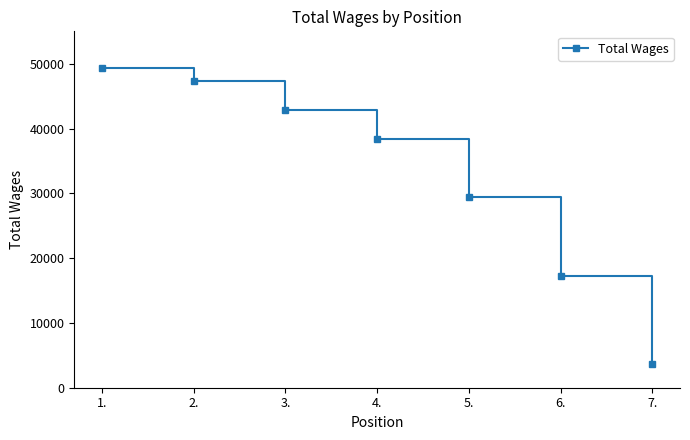

Which category has the lowest value across all series?

7.